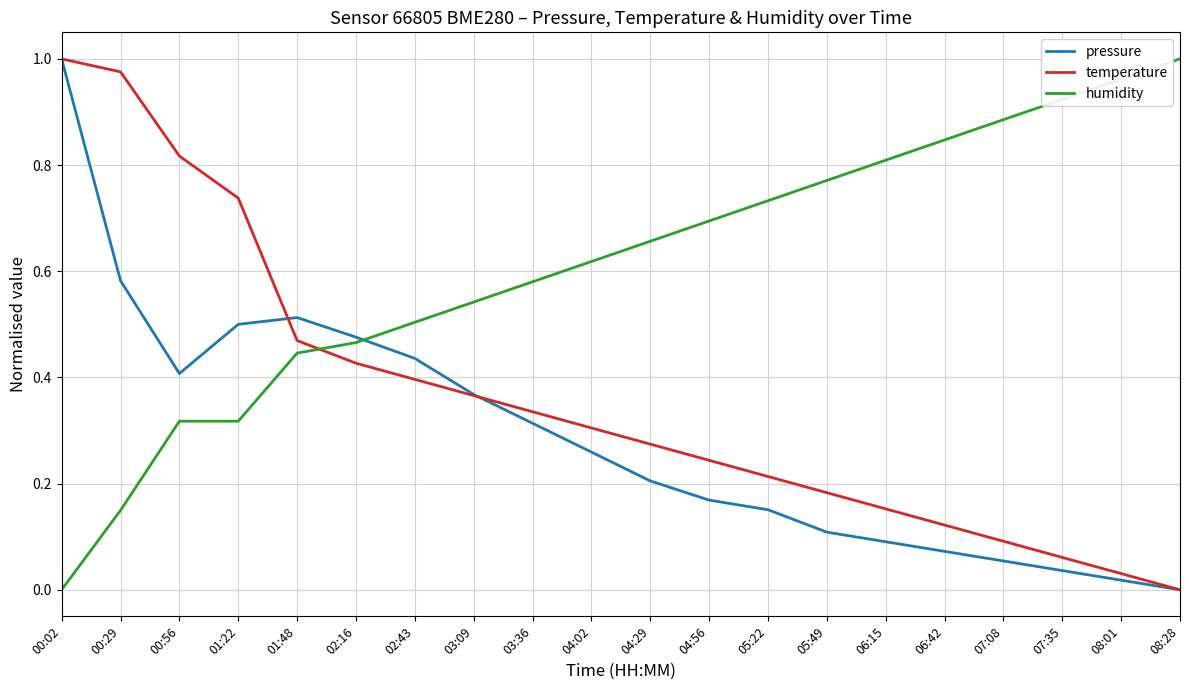

Which series changed the most between 00:29 and 06:15?

temperature